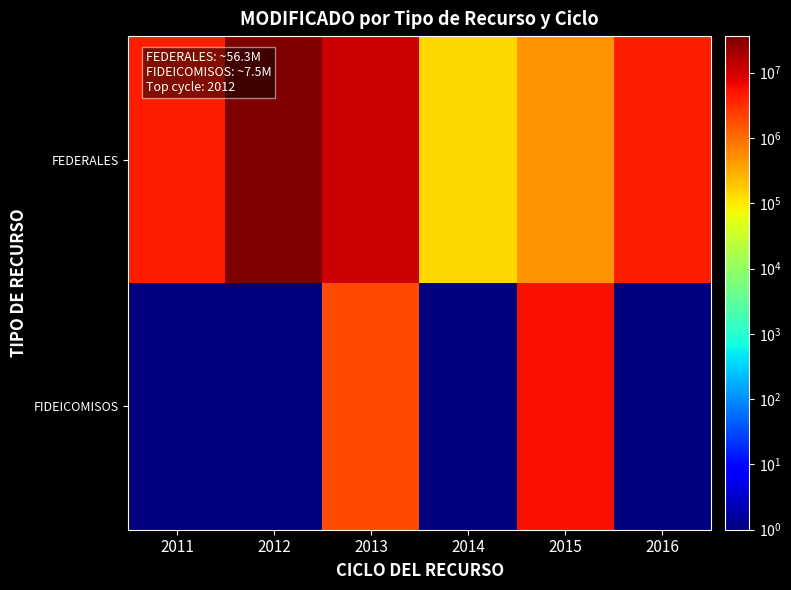

Which series has the largest total across all categories?

FEDERALES